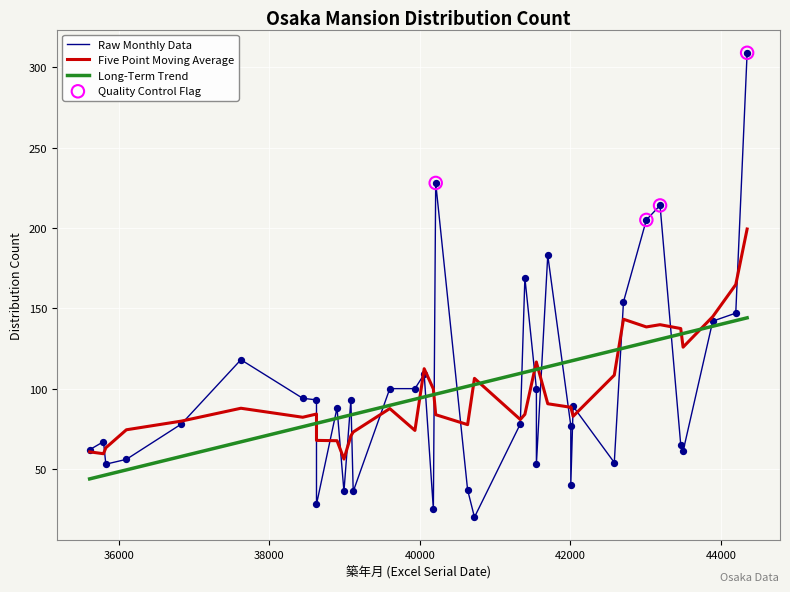

What is the ratio of the value at 43497 to the value at 40634?

1.6